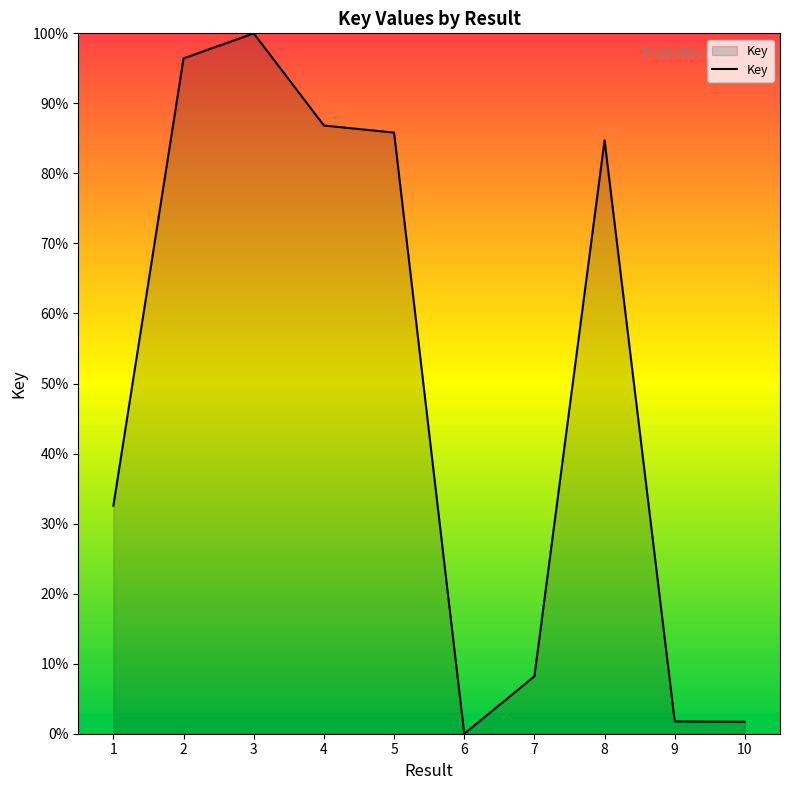

The chart shows a value of -63.1 at 6. True or false?

False